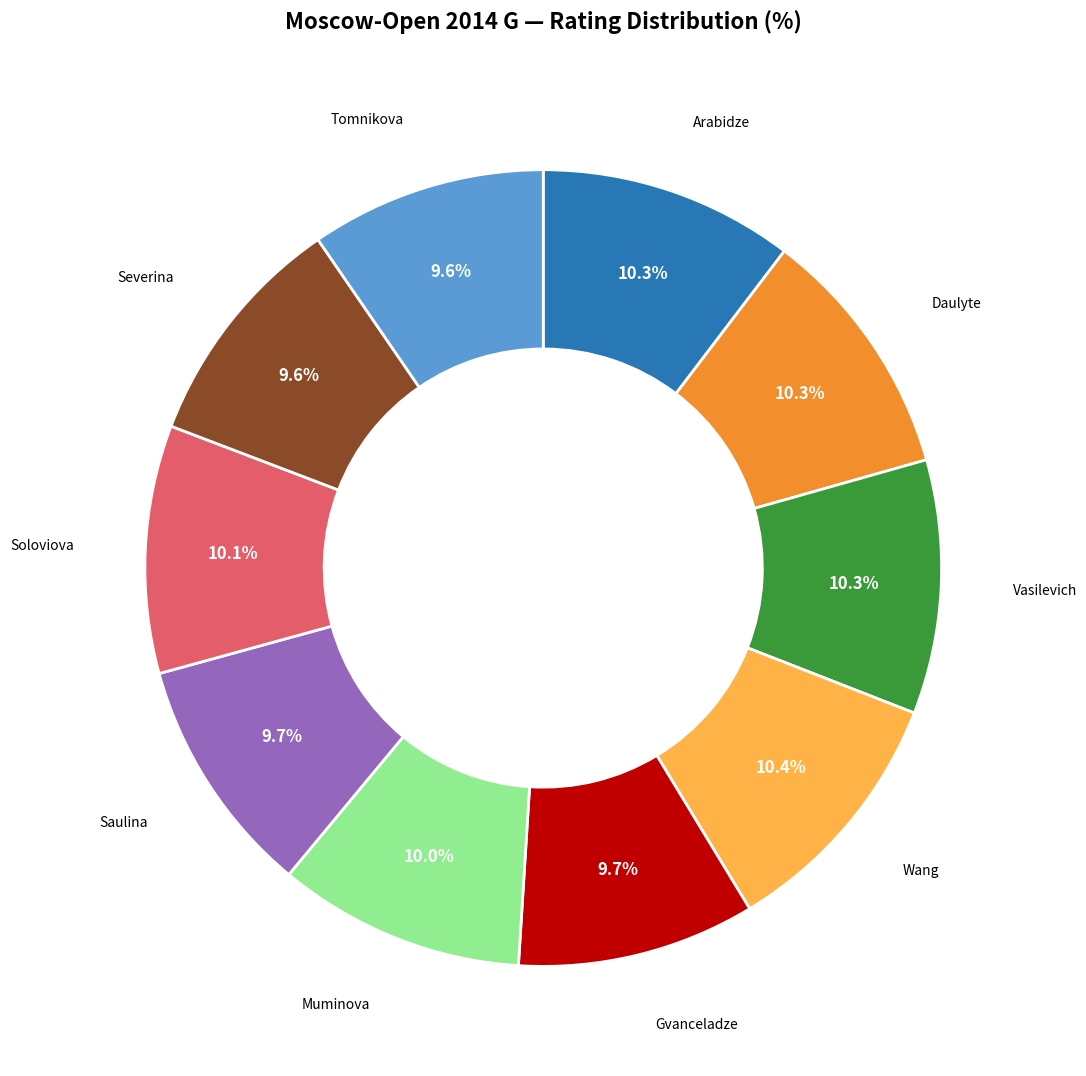

Is there any slice that represents more than half of the pie?

No